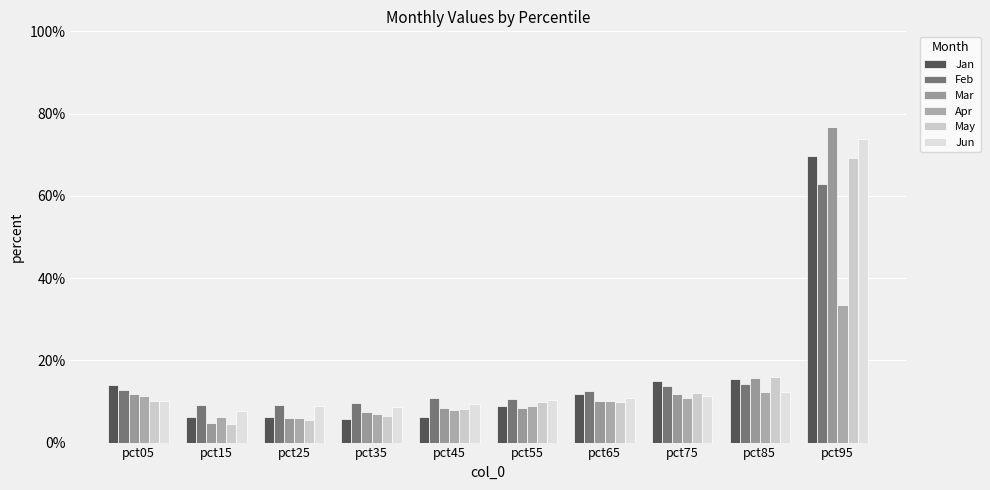

True or false: Apr has a value of 0.2 at pct65.

False